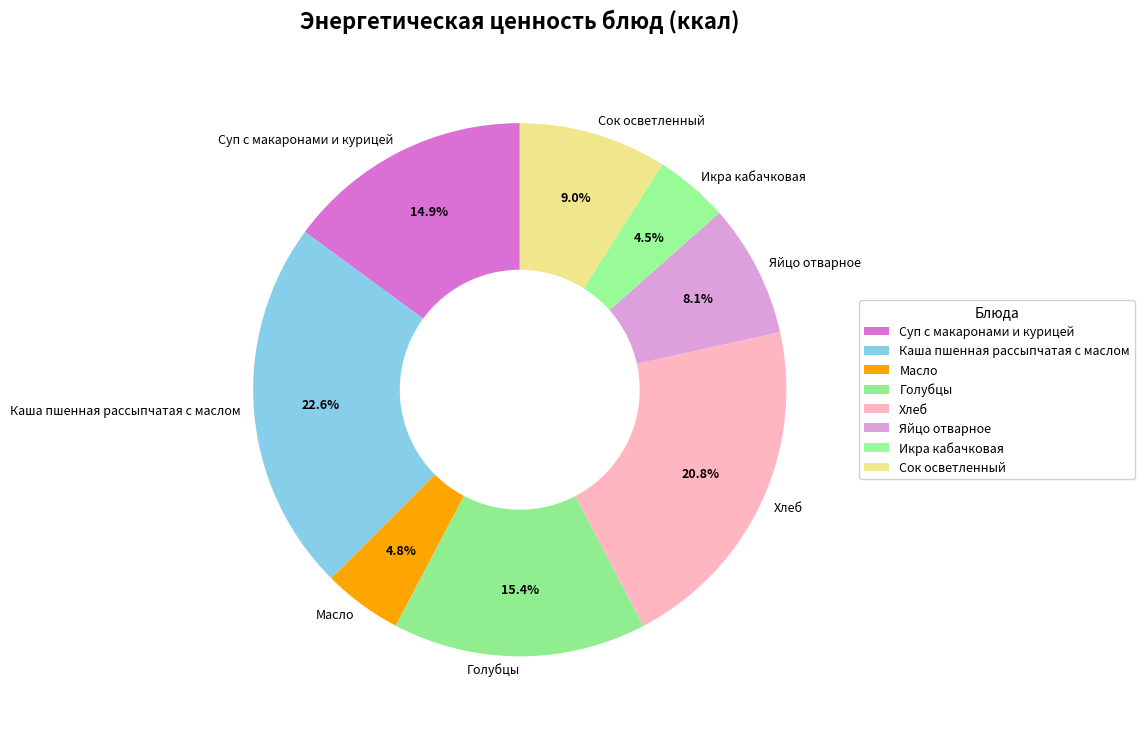

Which category has the biggest portion of the pie?

Каша пшенная рассыпчатая с маслом